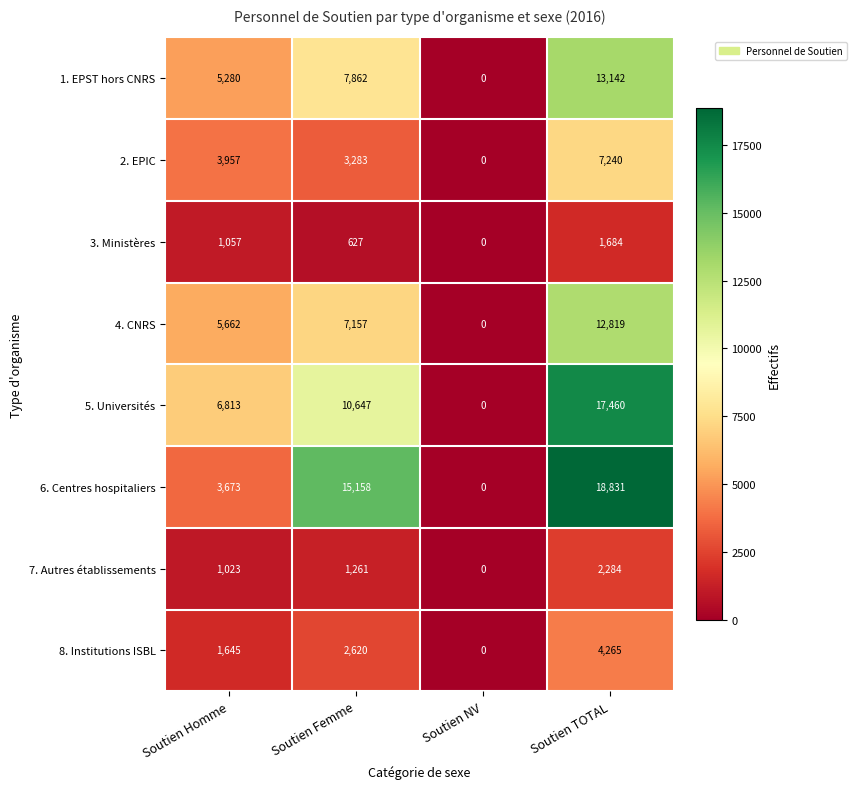

Which series has the largest range (max minus min)?

6. Centres hospitaliers